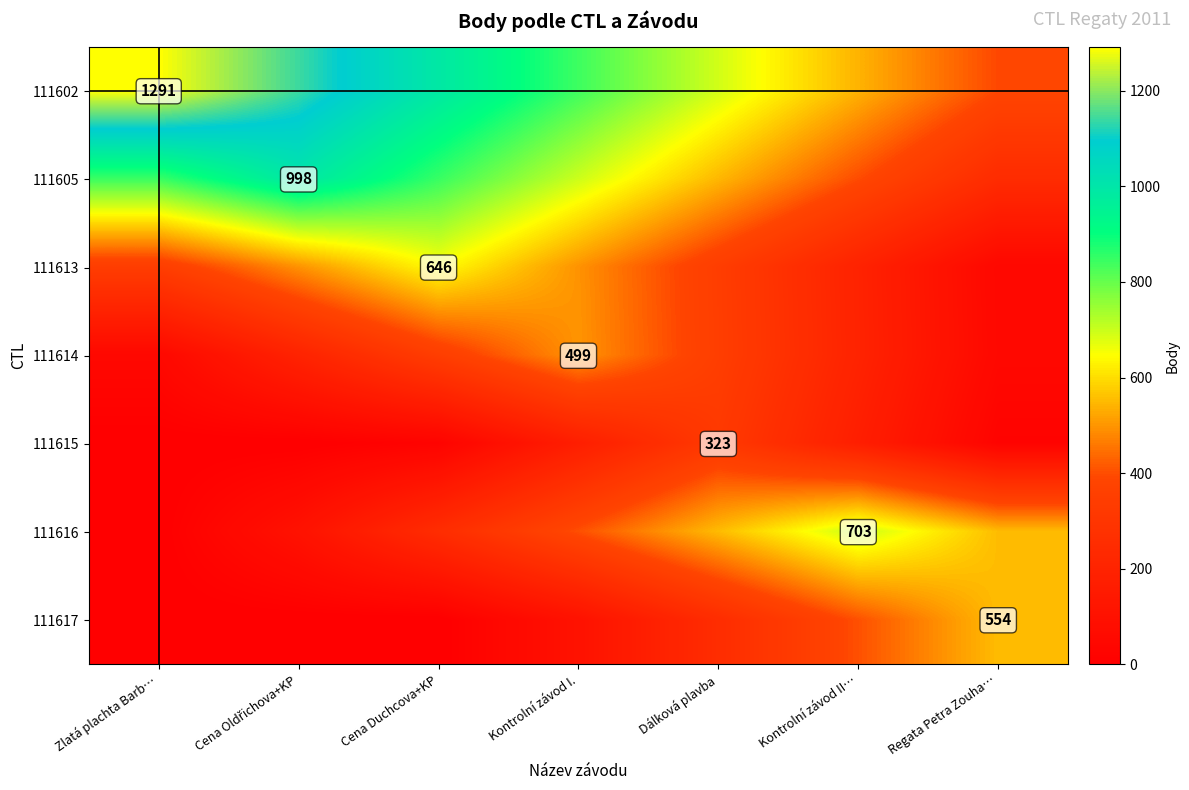

Which has a higher value, Kontrolní závod II… or Dálková plavba?

Dálková plavba